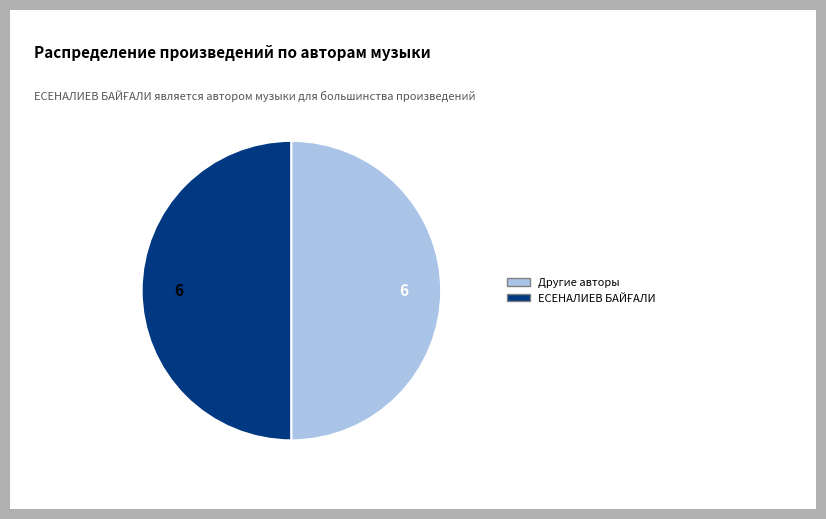

Count the number of slices in the pie.

2